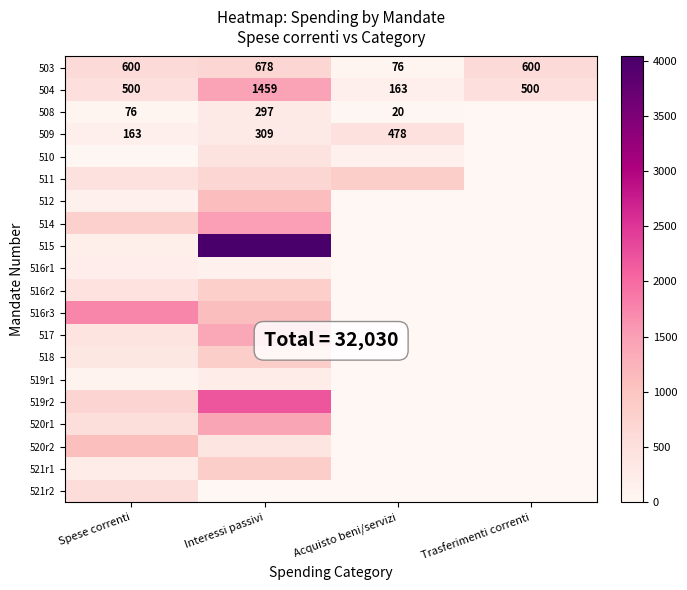

Between Spese correnti and Interessi passivi, which is larger?

Interessi passivi